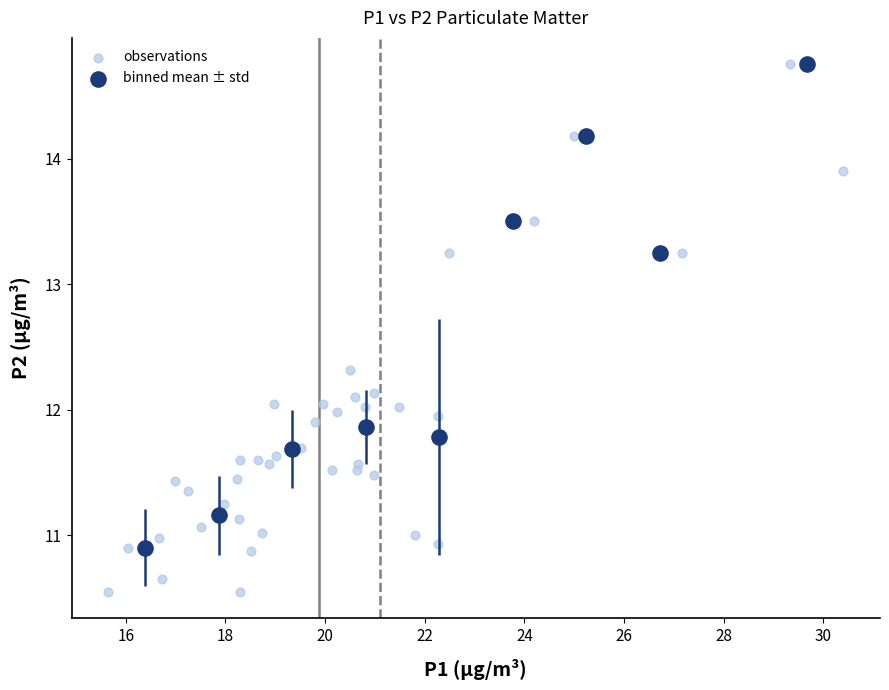

Which series has the largest Y range (max minus min)?

observations